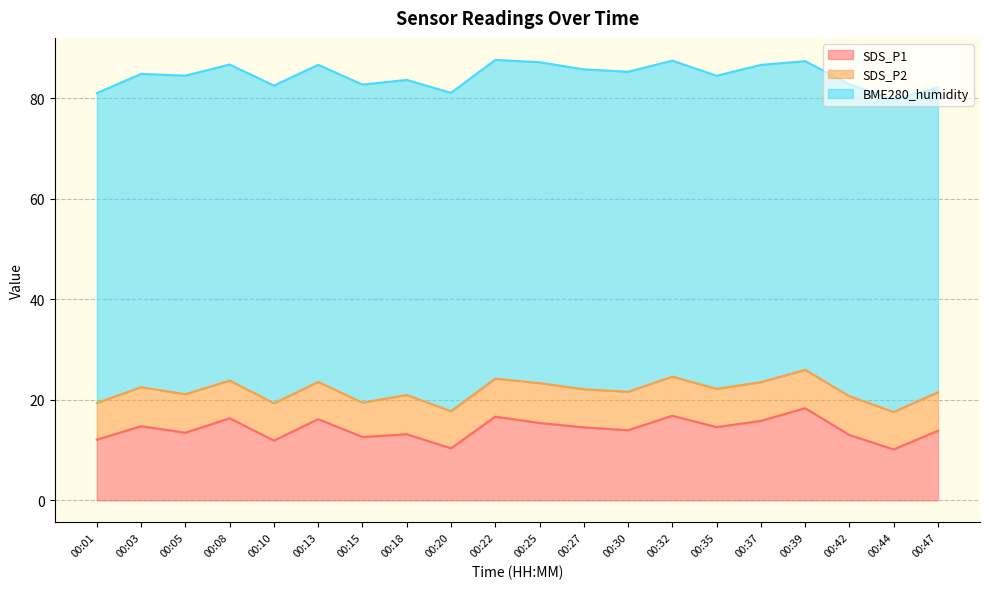

True or false: BME280_humidity and SDS_P2 intersect in this chart.

False